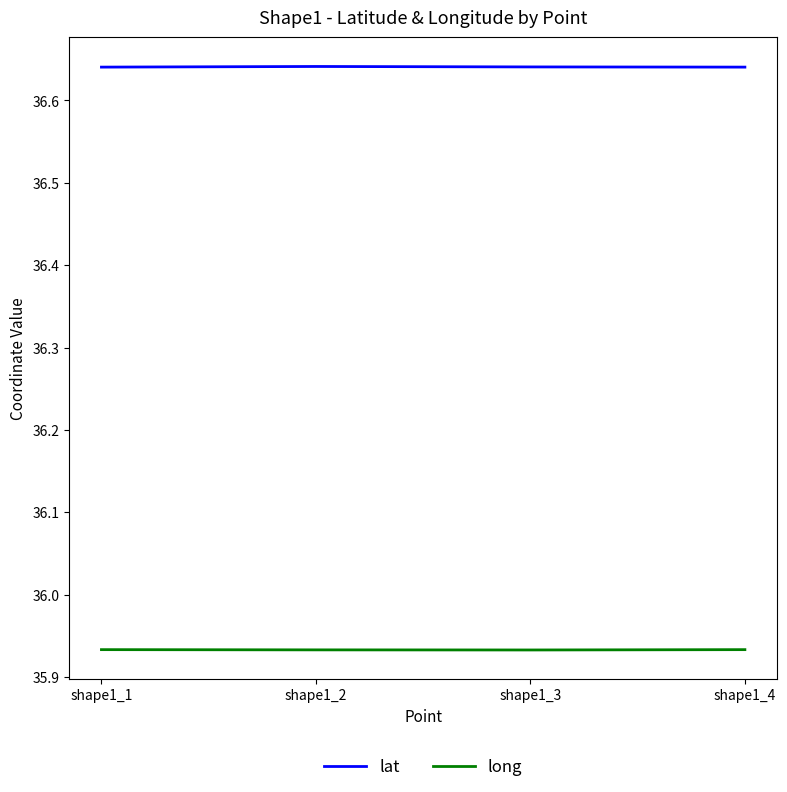

In lat, how many points are higher than both neighbors (excluding endpoints)?

1